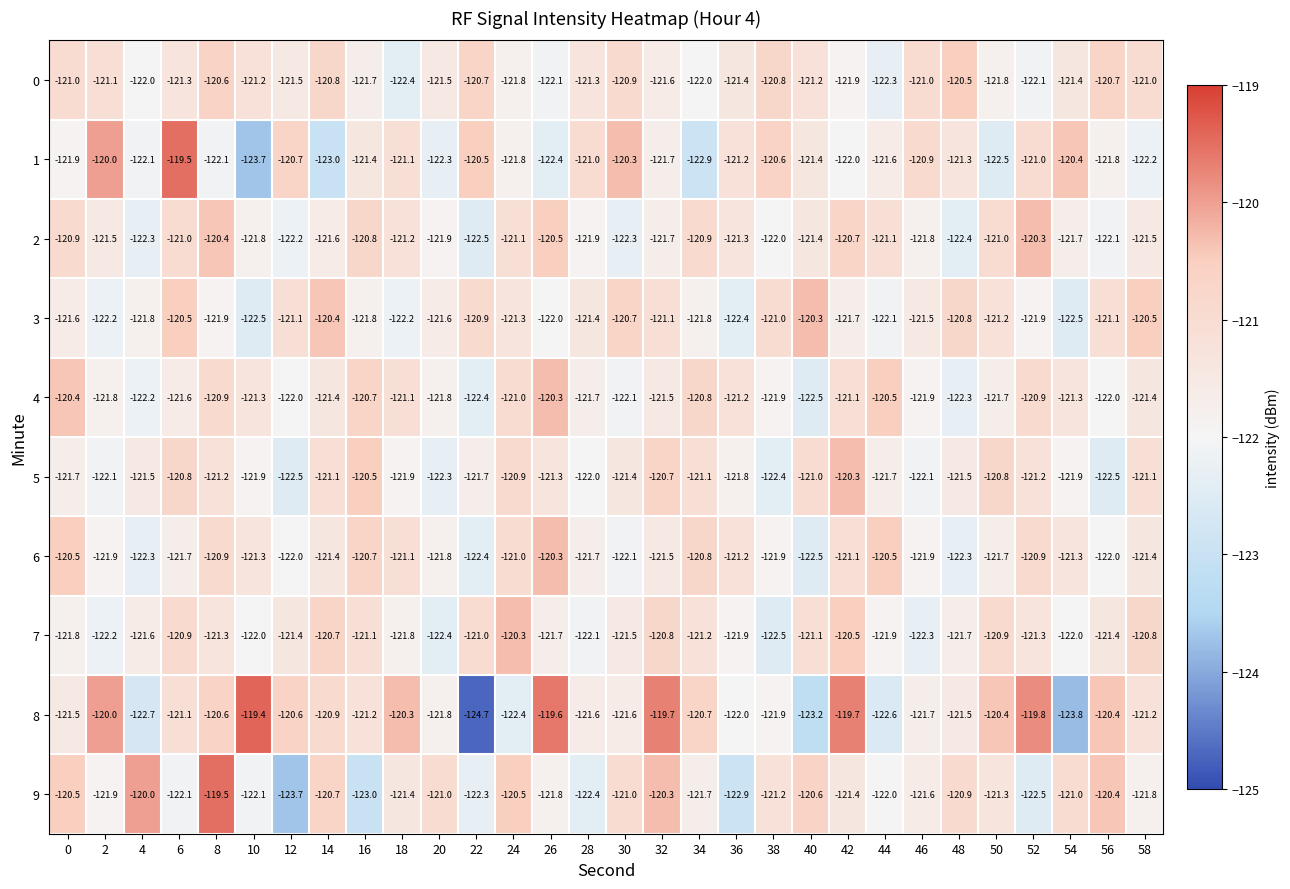

Where is 8 nearest to the value -122?

36